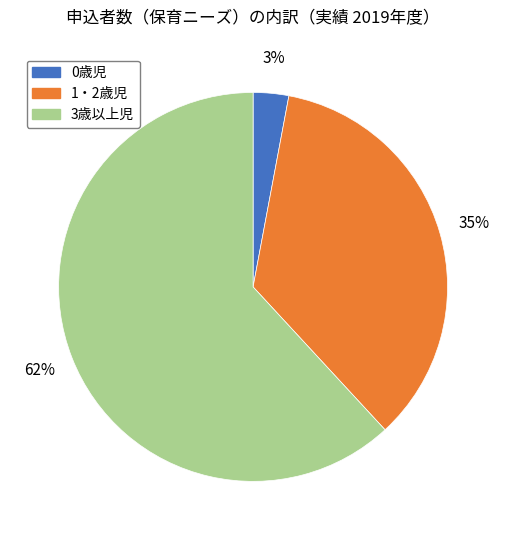

What percentage is the 1・2歳児 slice, to the nearest percent?

35%